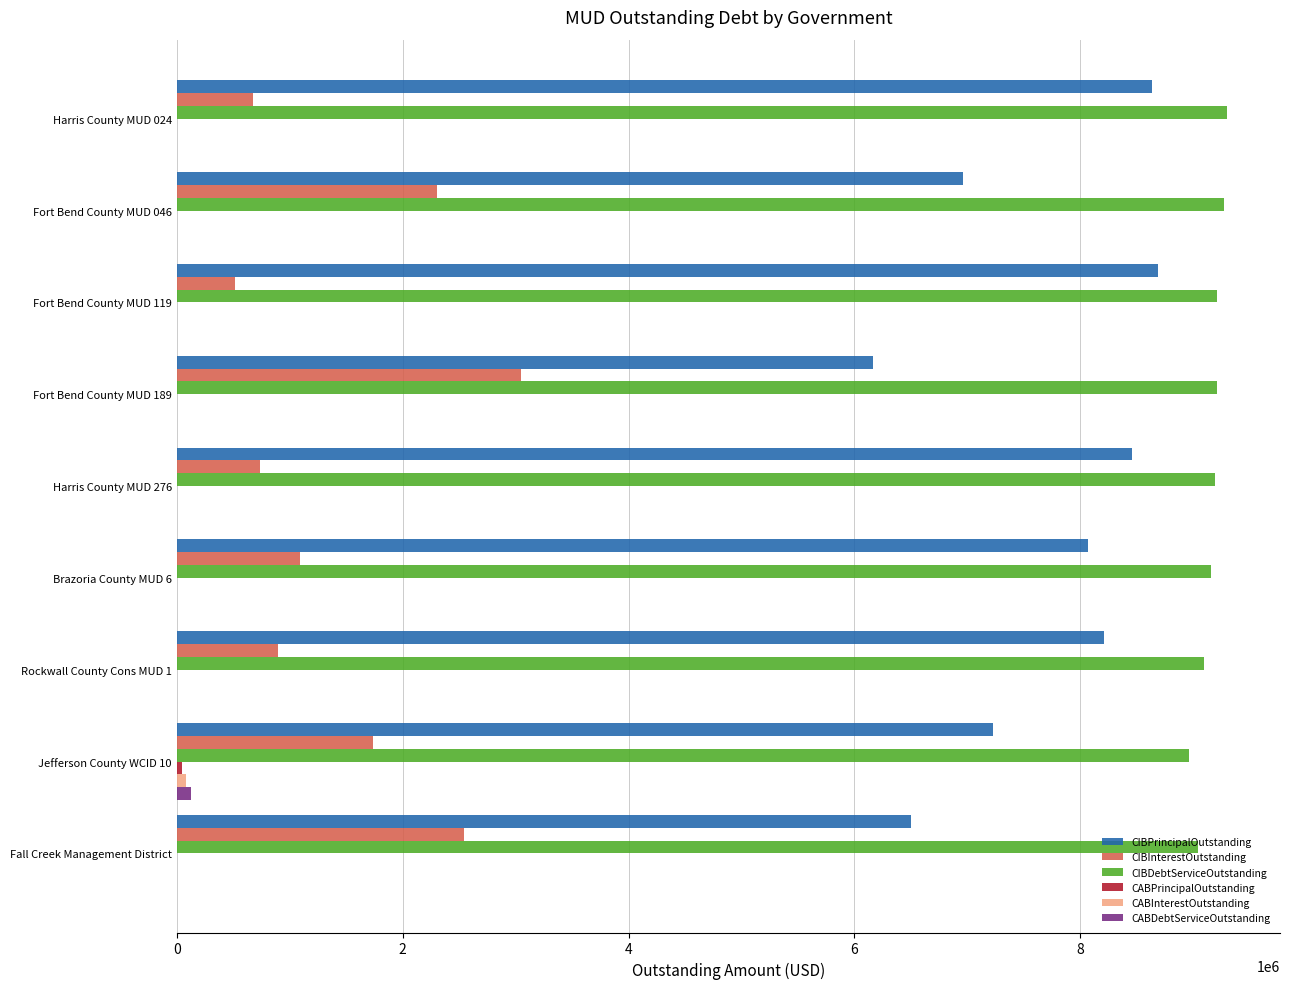

At which label is CIBPrincipalOutstanding closest to 7425000?

Jefferson County WCID 10